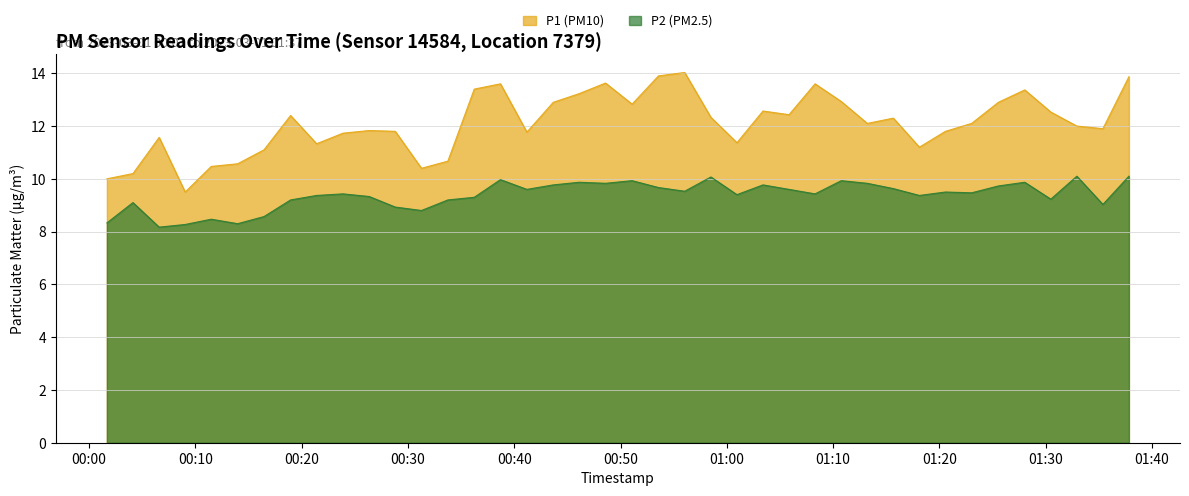

Which category has the lowest value across all series?

2023-03-01T00:06:35